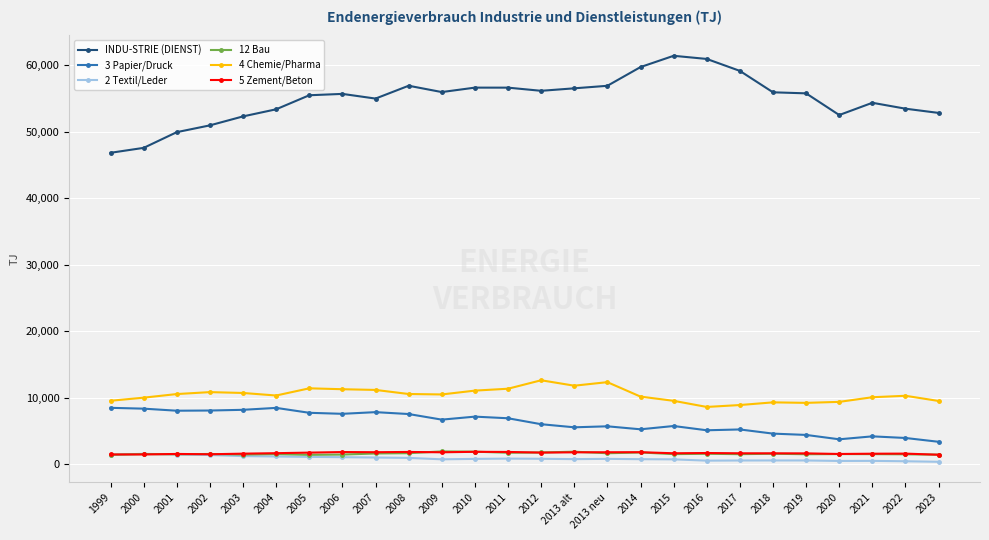

The value of 3 Papier/Druck at 2008 is 12332.2. True or false?

False